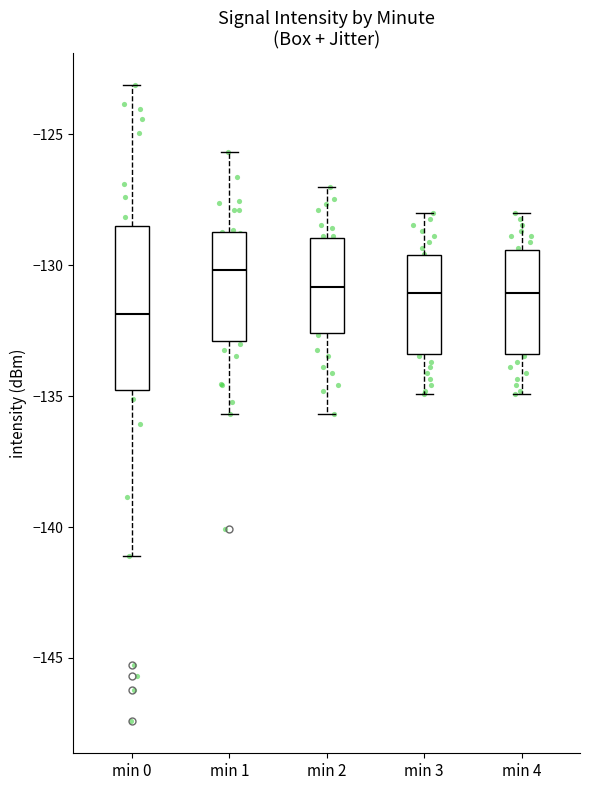

Reading left to right, read every box against the y-axis: the position of its median line, the range the box covers, and the ends of its whiskers. The values are not printed on the chart, so give them approximately, as read against the axis.

min 0: median -132.0, box -135.0 to -128.5, whiskers -141.0 to -123.0
min 1: median -130.0, box -133.0 to -128.5, whiskers -135.5 to -125.5
min 2: median -131.0, box -132.5 to -129.0, whiskers -135.5 to -127.0
min 3: median -131.0, box -133.5 to -129.5, whiskers -135.0 to -128.0
min 4: median -131.0, box -133.5 to -129.5, whiskers -135.0 to -128.0